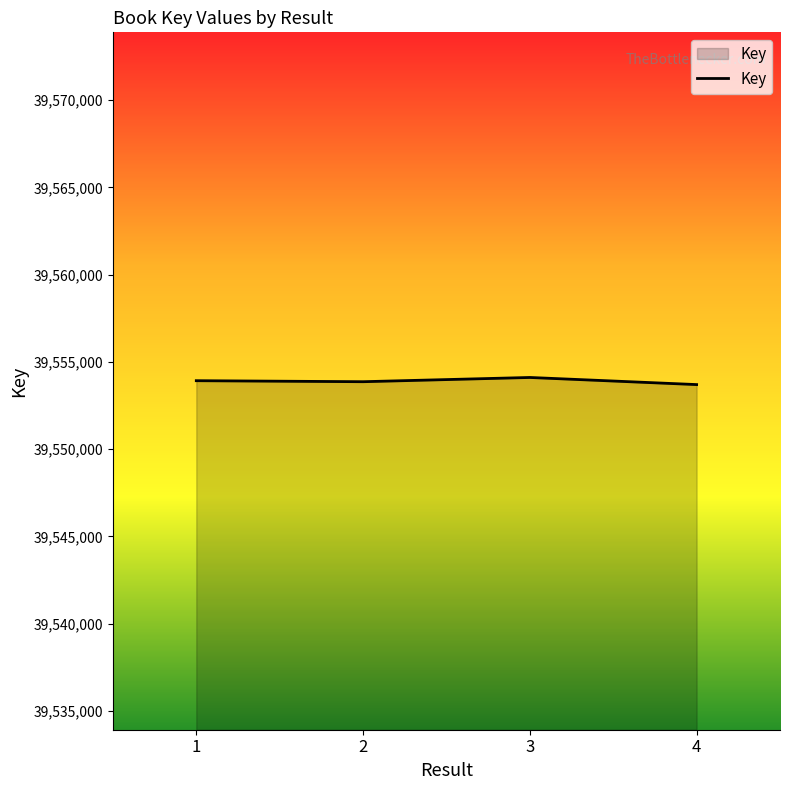

What is the greatest value displayed?

39554109